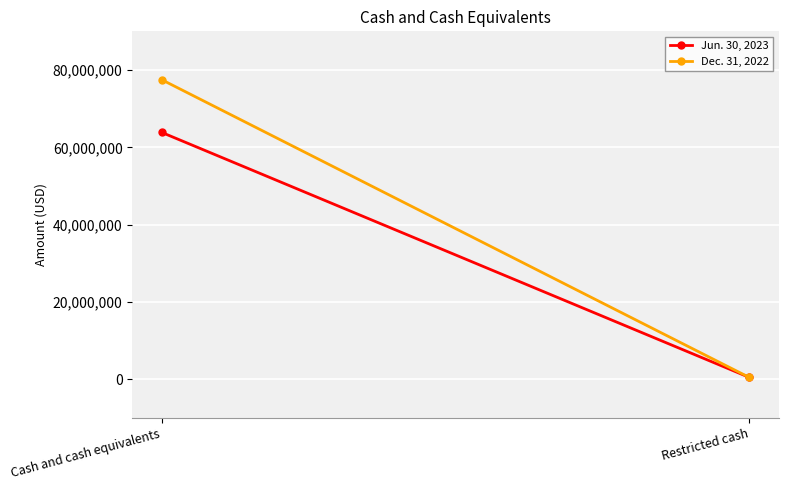

The value of Jun. 30, 2023 at Cash and cash equivalents is 109272000. True or false?

False